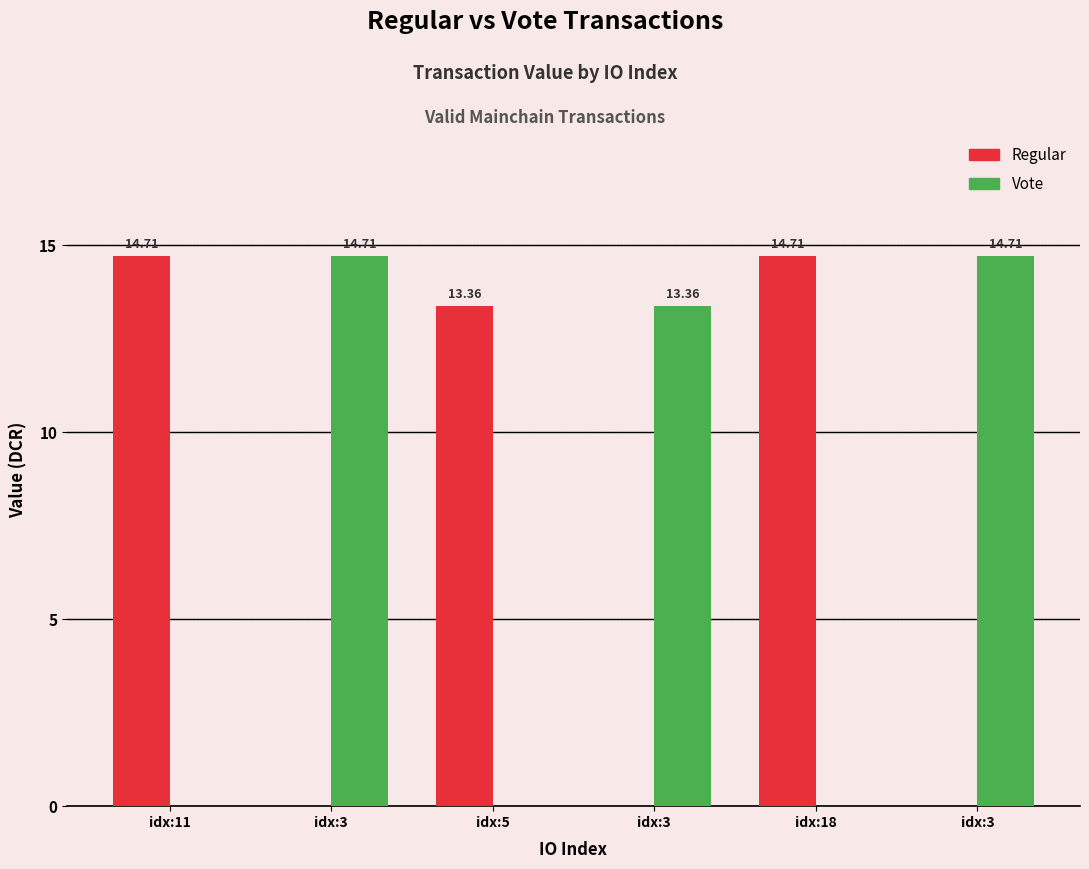

Are the bars horizontal?

No